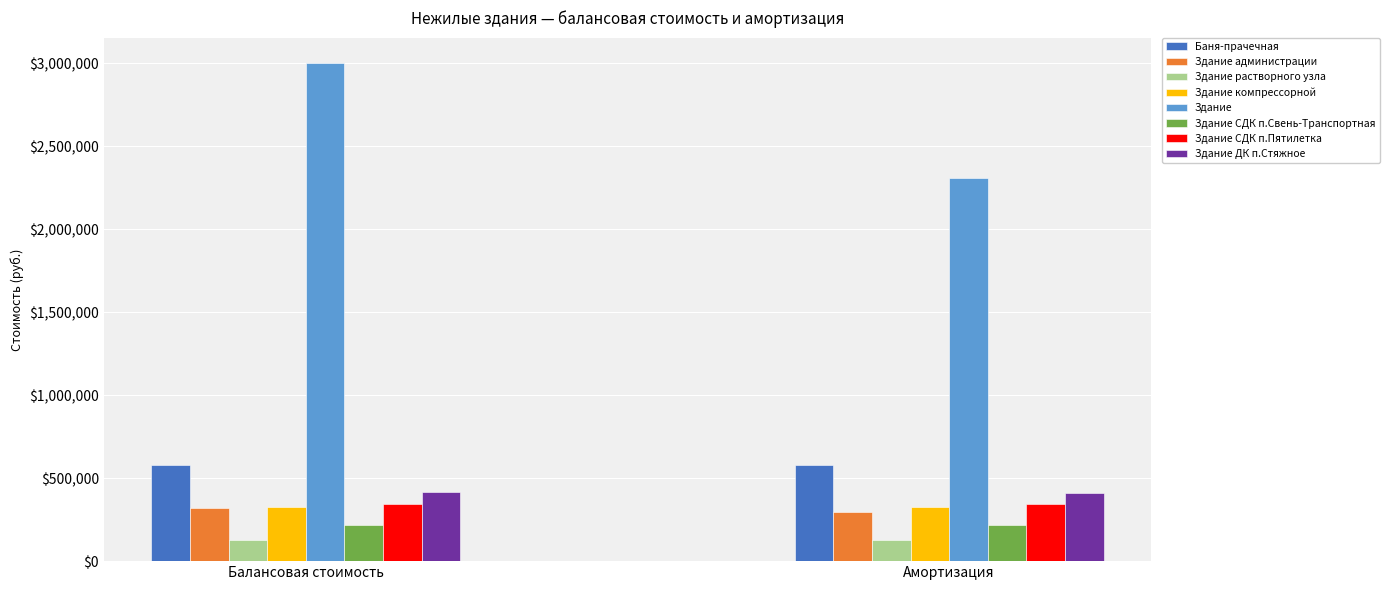

Which series has the largest total across all categories?

Здание